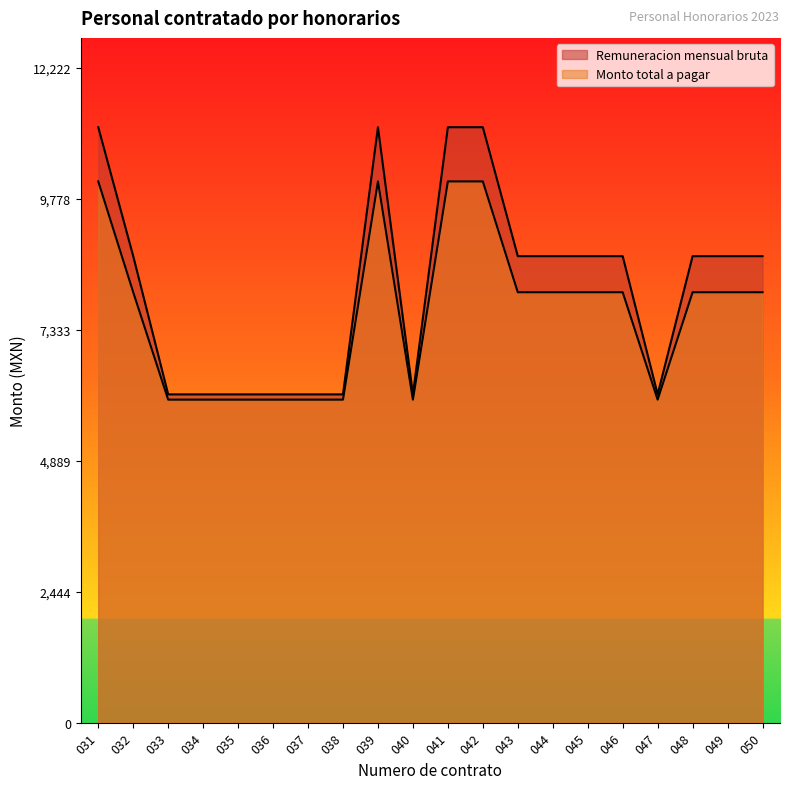

Reading left to right, what are all the values shown in this chart?

Remuneracion mensual bruta: 031=11111.5	032=8705.2	033=6126.0	034=6126.0	035=6126.0	036=6126.0	037=6126.0	038=6126.0	039=11111.5	040=6126.0	041=11111.5	042=11111.5	043=8705.2	044=8705.2	045=8705.2	046=8705.2	047=6126.0	048=8705.2	049=8705.2	050=8705.2
Monto total a pagar: 031=10099.9	032=8032.1	033=6028.1	034=6028.1	035=6028.1	036=6028.1	037=6028.1	038=6028.1	039=10099.9	040=6028.1	041=10099.9	042=10099.9	043=8032.1	044=8032.1	045=8032.1	046=8032.1	047=6028.1	048=8032.1	049=8032.1	050=8032.1